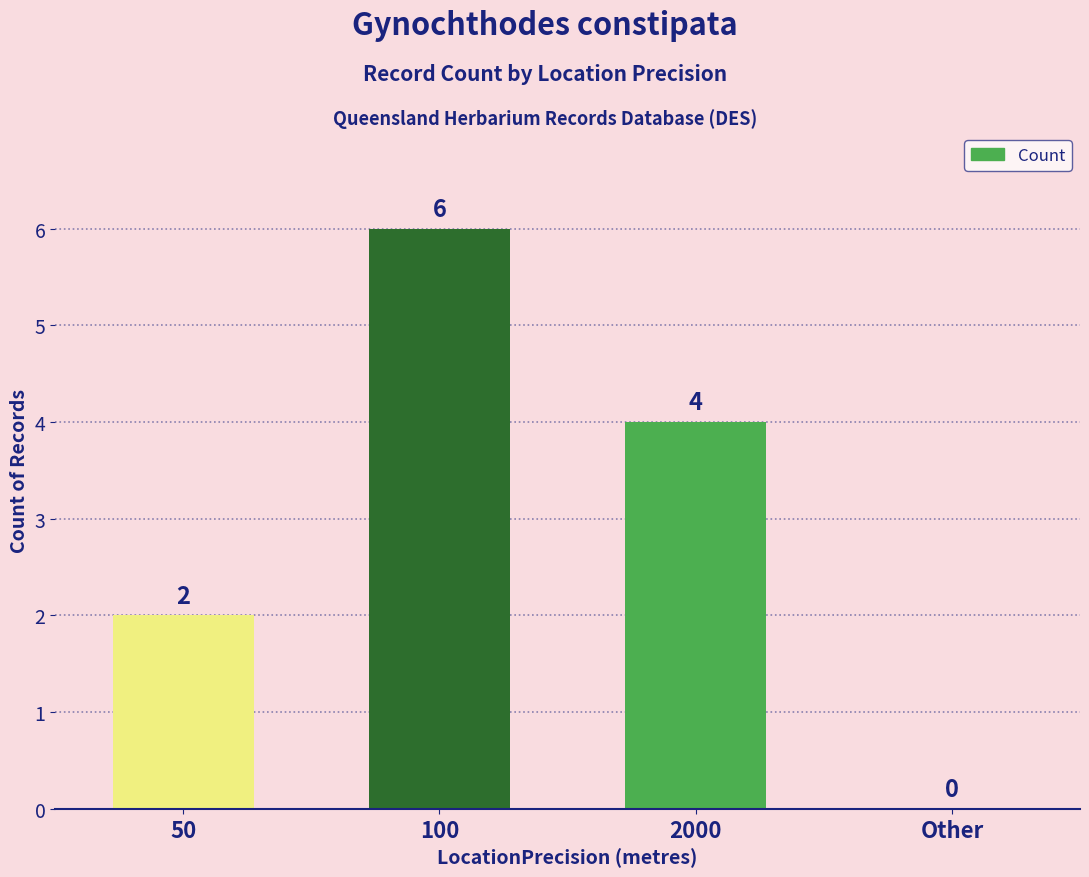

Are the bars horizontal?

No